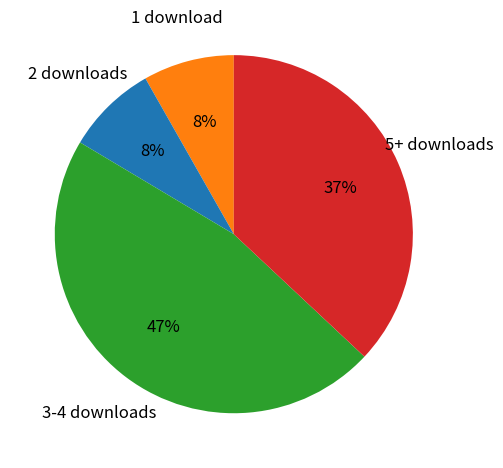

Is there any slice that represents more than half of the pie?

No